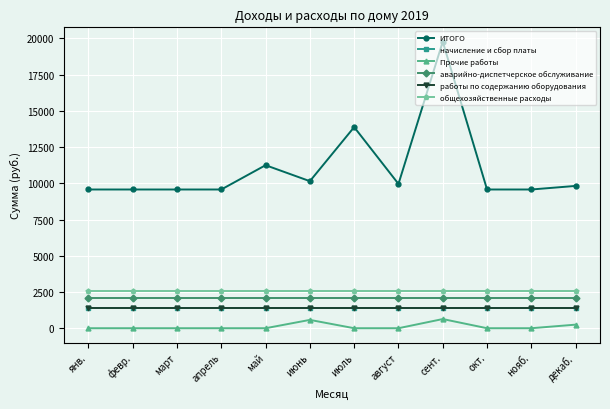

True or false: общехозяйственные расходы and начисление и сбор платы cross at least once.

False